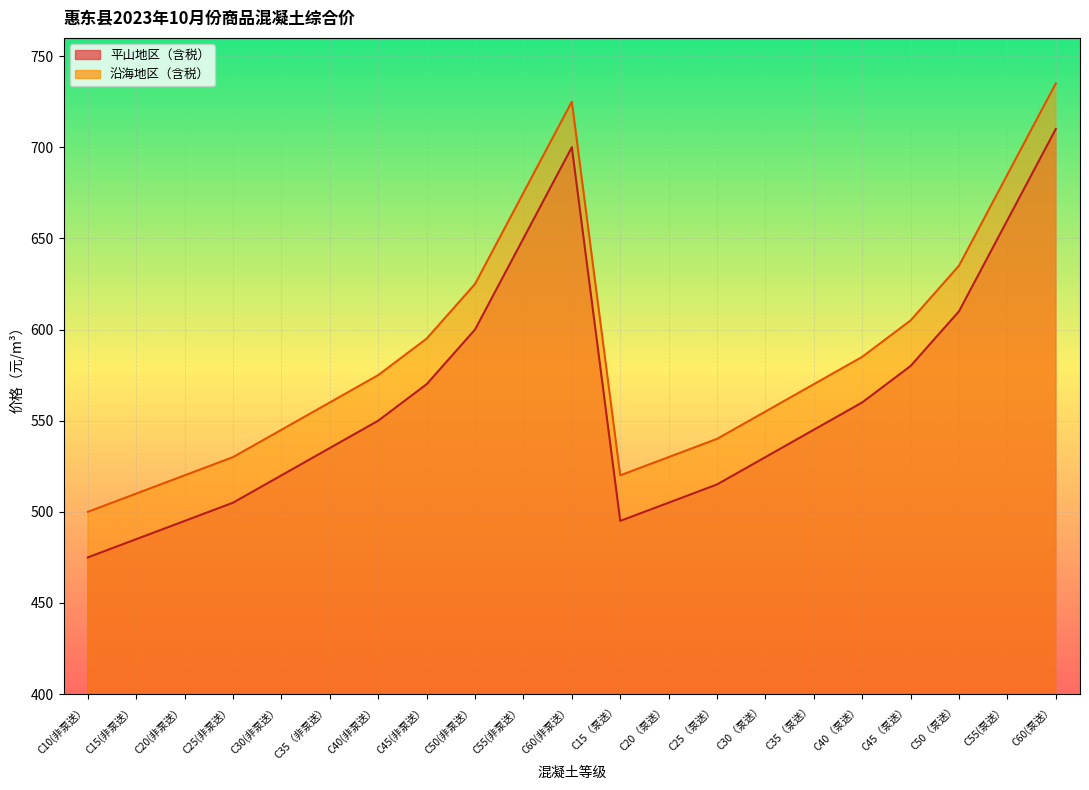

Rank the series by their average value, from highest to lowest.

沿海地区（含税）, 平山地区（含税）